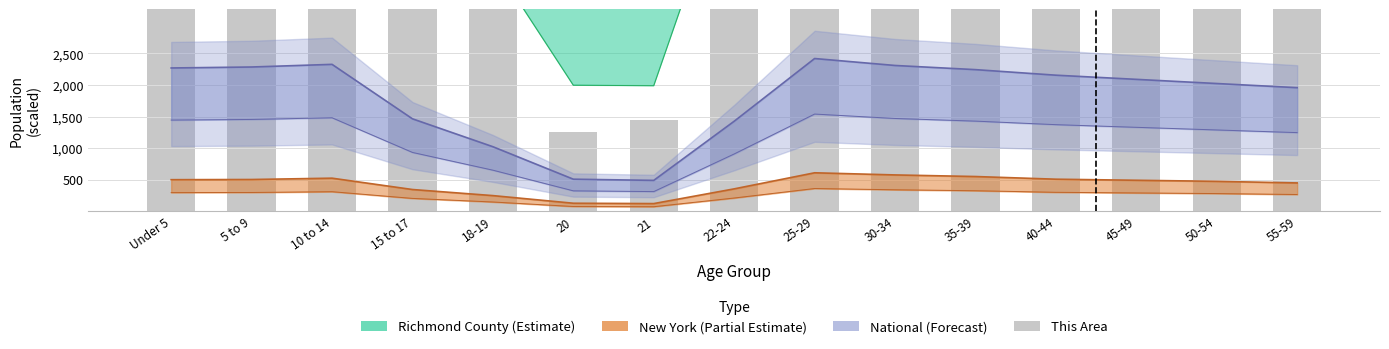

Read the value at Under 5.

6780